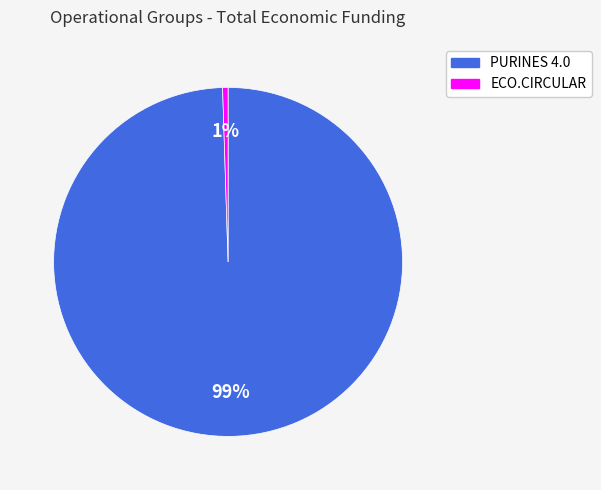

True or false: PURINES 4.0 accounts for 99% of the total.

True